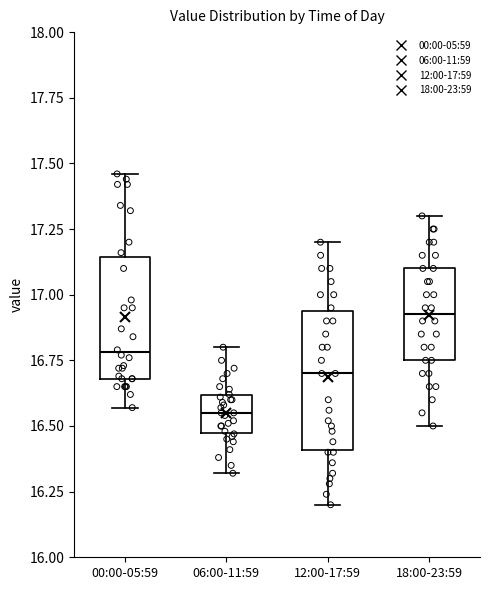

Where is the upper edge of the box for 12:00-17:59 on the y-axis? The values are not printed on the chart, so give them approximately, as read against the axis.

16.95